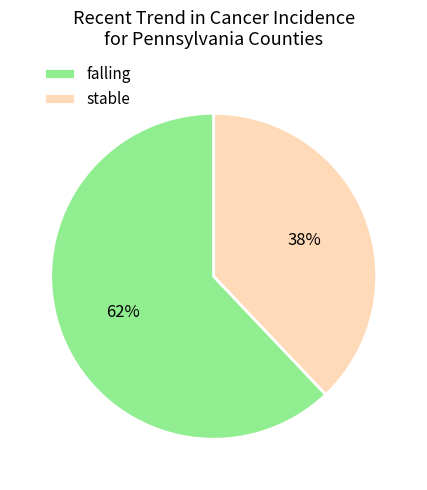

Count the number of slices in the pie.

2